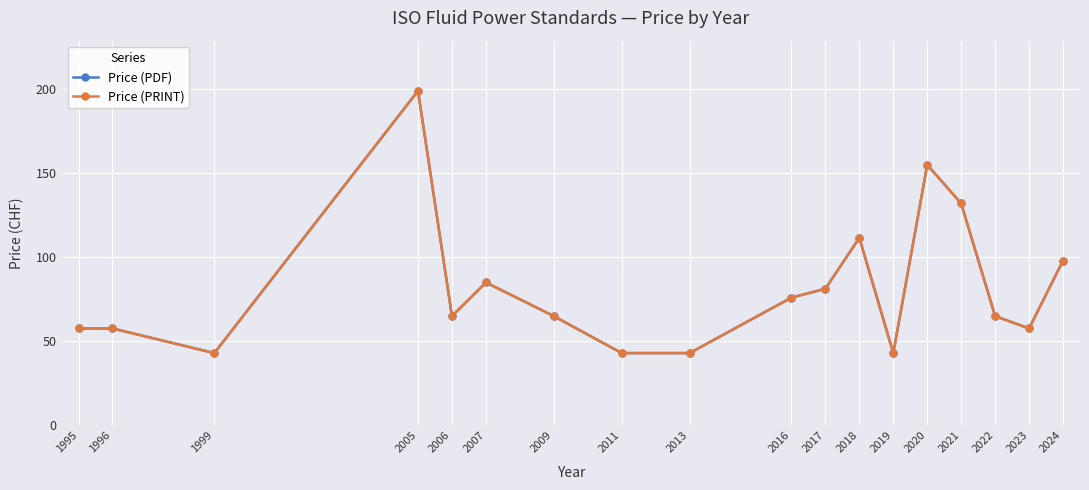

Is this an area chart (filled region under the line)?

No